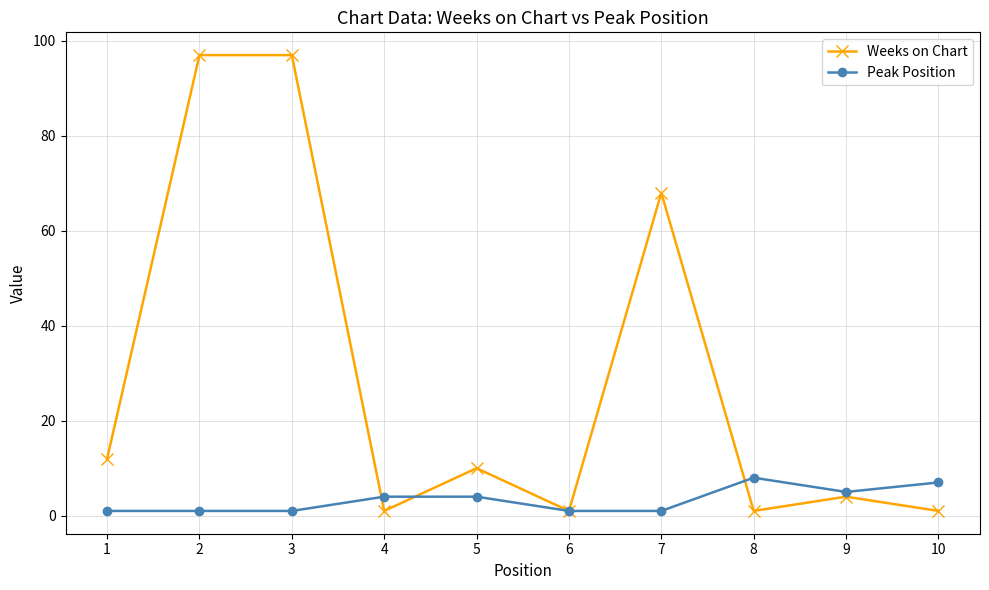

At which label is Weeks on Chart closest to 49?

7